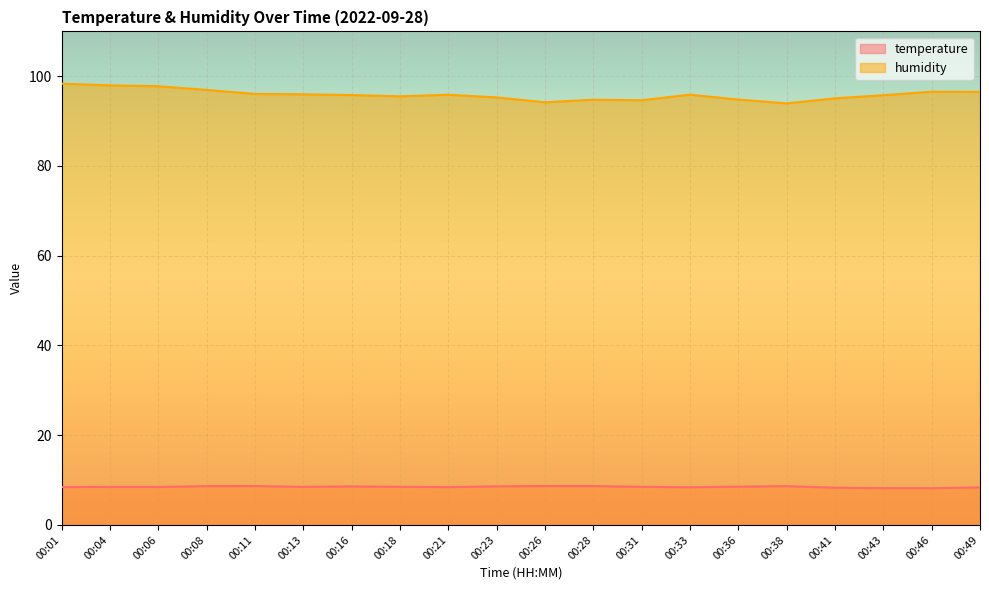

At which category does humidity reach its first local valley?

00:18